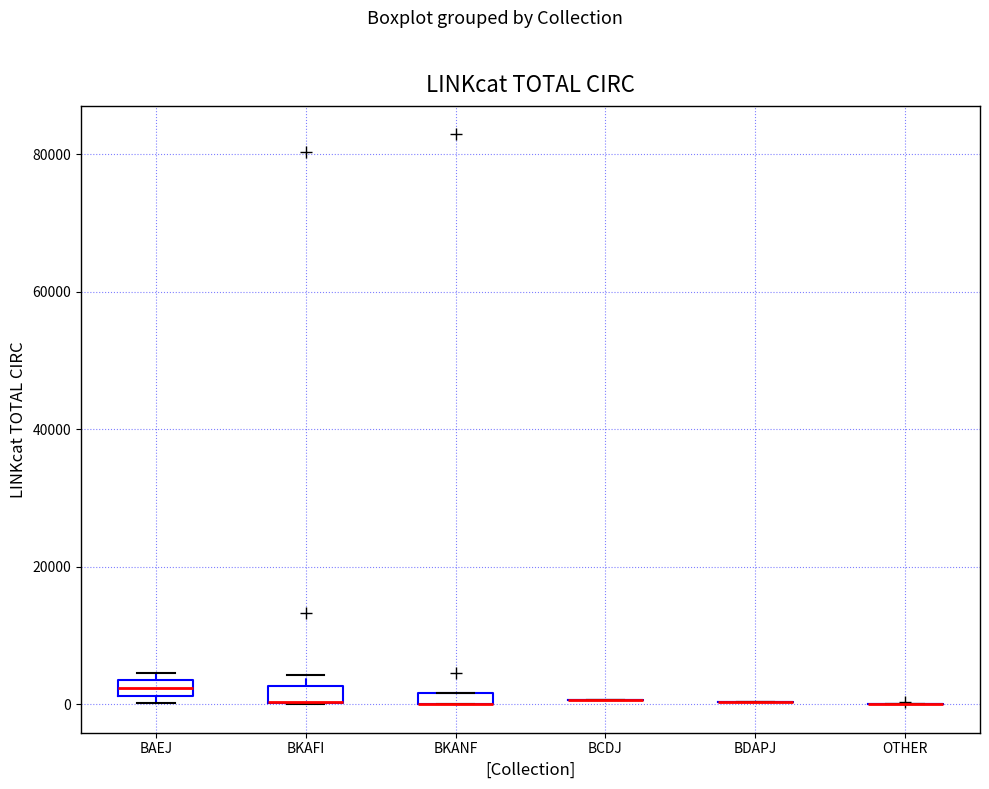

Where is the upper edge of the box for BKANF on the y-axis? The values are not printed on the chart, so give them approximately, as read against the axis.

2000